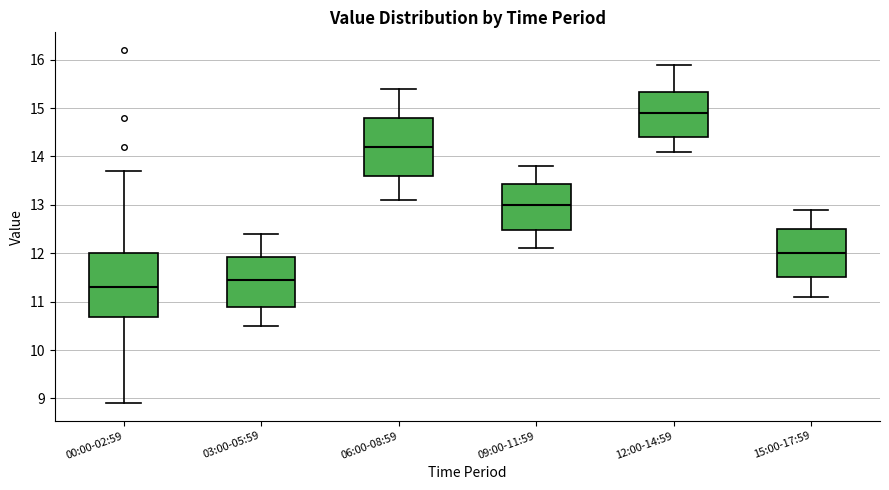

Reading left to right, transcribe this box plot: for each box, give where its median line is, the range the box spans, and where its two whiskers end, as read against the y-axis. The values are not printed on the chart, so give them approximately, as read against the axis.

00:00-02:59: median 11.3, box 10.7 to 12.0, whiskers 8.9 to 13.7
03:00-05:59: median 11.5, box 10.9 to 11.9, whiskers 10.5 to 12.4
06:00-08:59: median 14.2, box 13.6 to 14.8, whiskers 13.1 to 15.4
09:00-11:59: median 13.0, box 12.5 to 13.4, whiskers 12.1 to 13.8
12:00-14:59: median 14.9, box 14.4 to 15.3, whiskers 14.1 to 15.9
15:00-17:59: median 12.0, box 11.5 to 12.5, whiskers 11.1 to 12.9